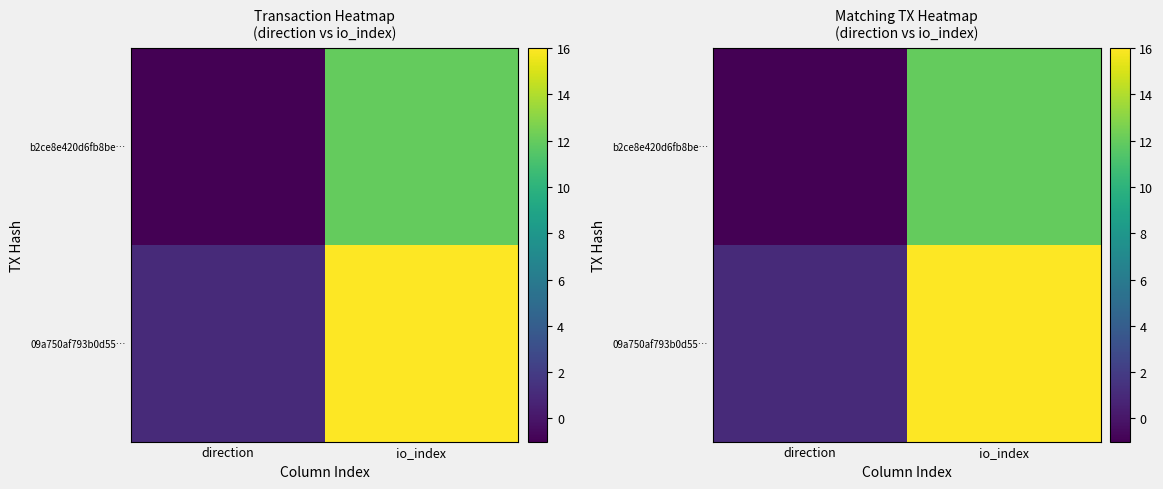

List the series in order of their peak value, lowest first.

b2ce8e420d6fb8be…, 09a750af793b0d55…